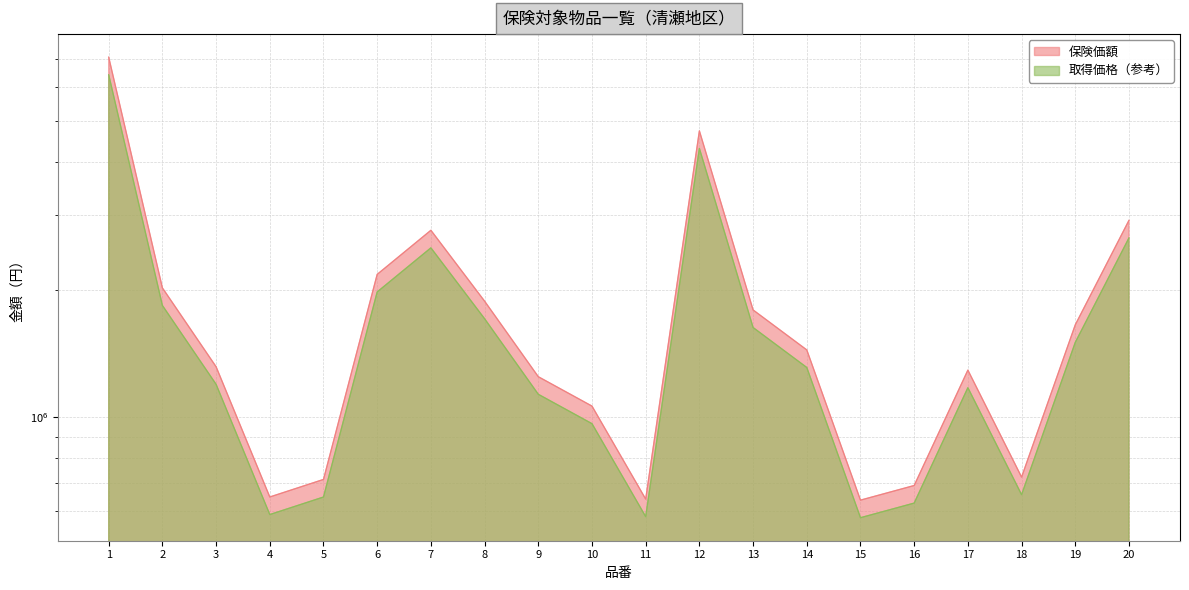

At 16, list the series in order from largest to smallest.

保険価額, 取得価格（参考）